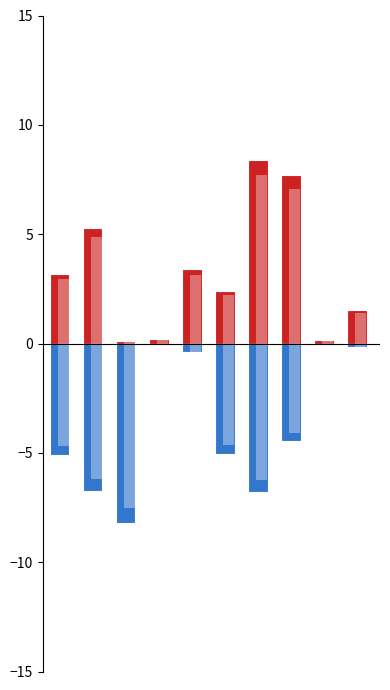

At which label does Жиры first exceed -4?

3